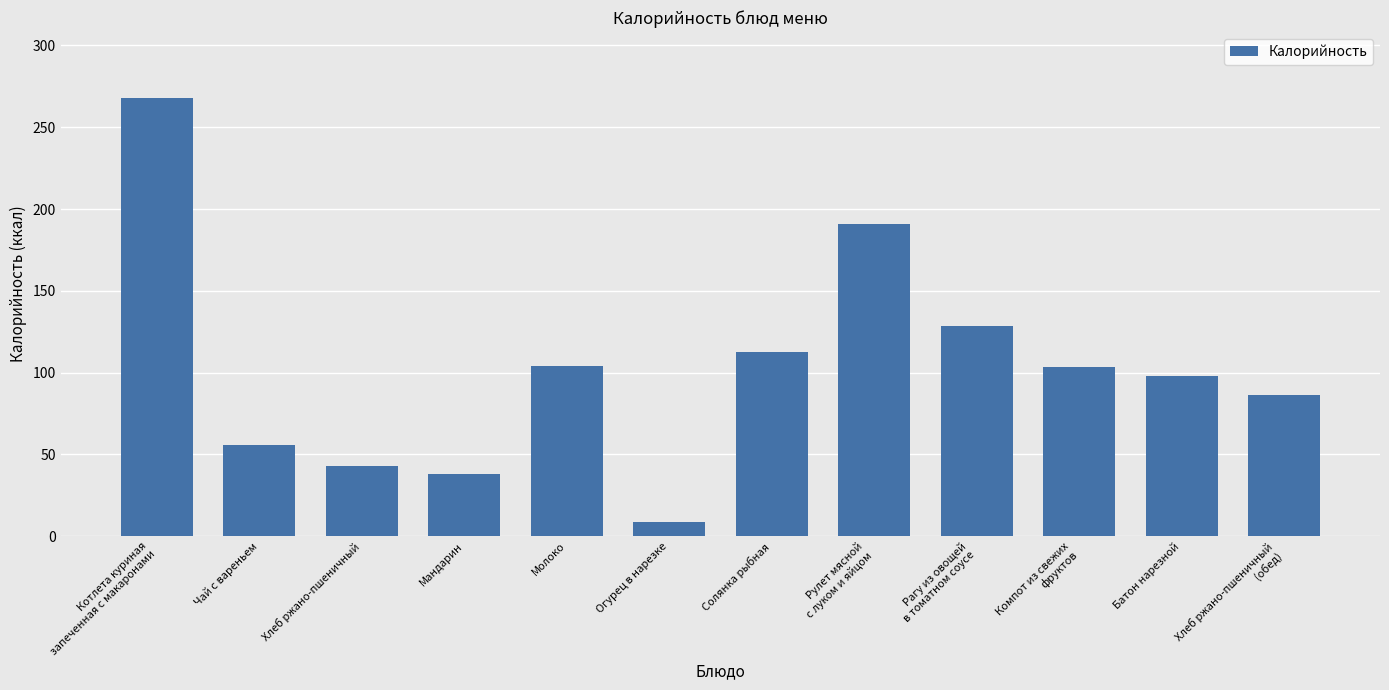

What is the value of the 9th bar from the left?

128.5